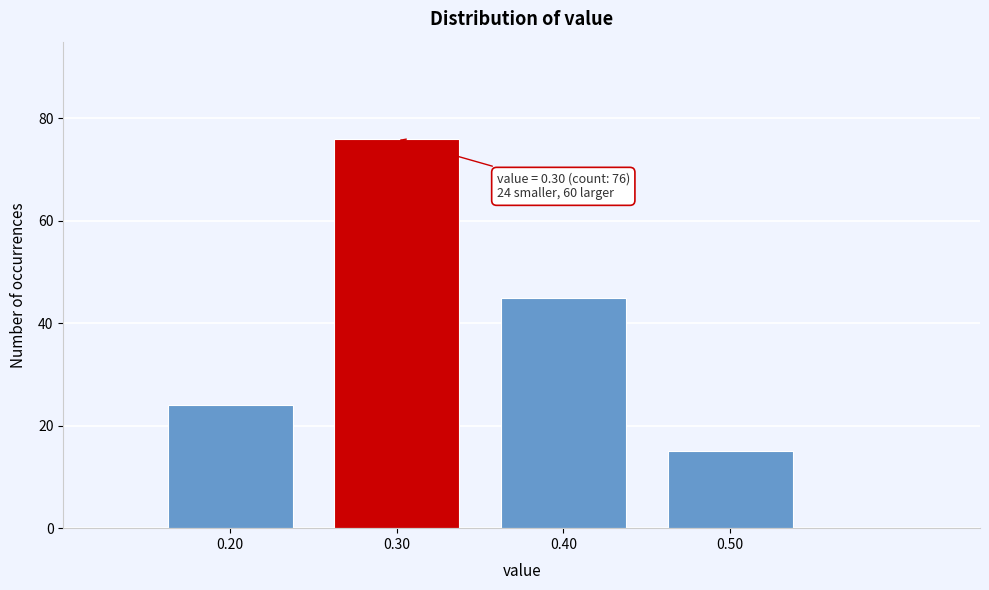

Which range on the x-axis has the tallest bar?

0.25 to 0.35